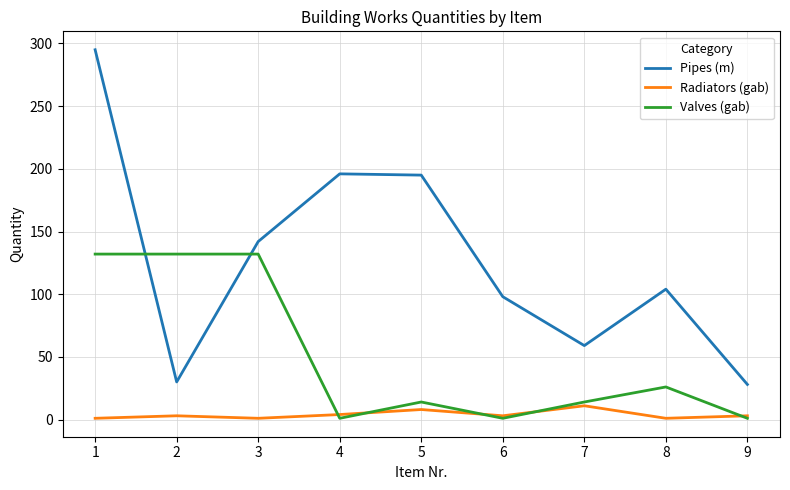

Rank the series by their average value, from highest to lowest.

Pipes (m), Valves (gab), Radiators (gab)